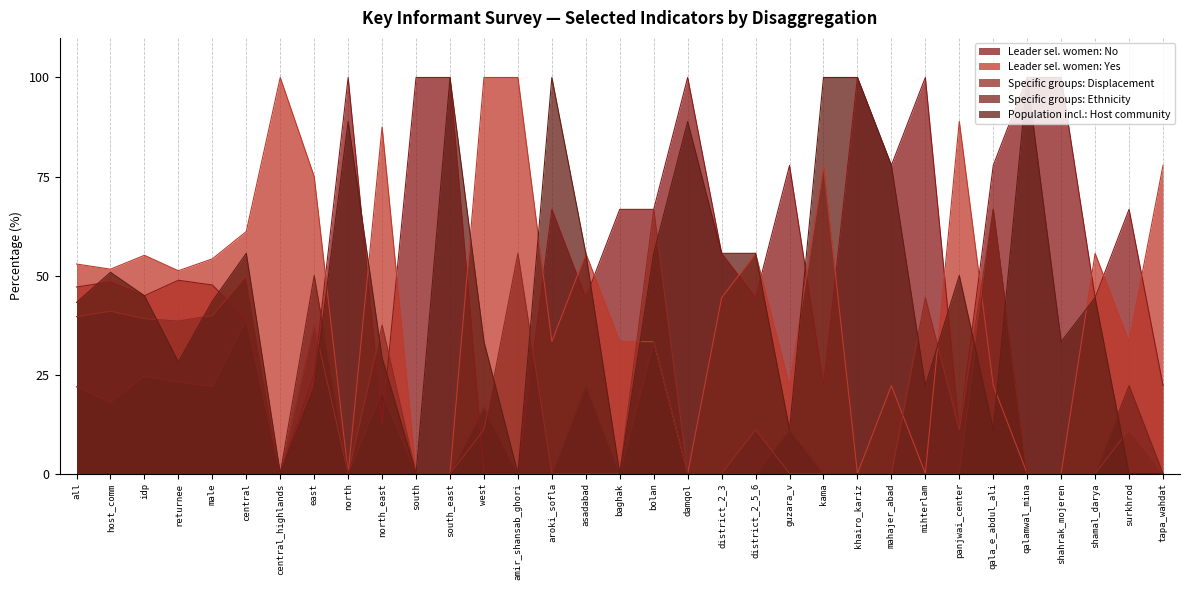

Between district_2_5_6 and aroki_sofla, which is larger?

aroki_sofla